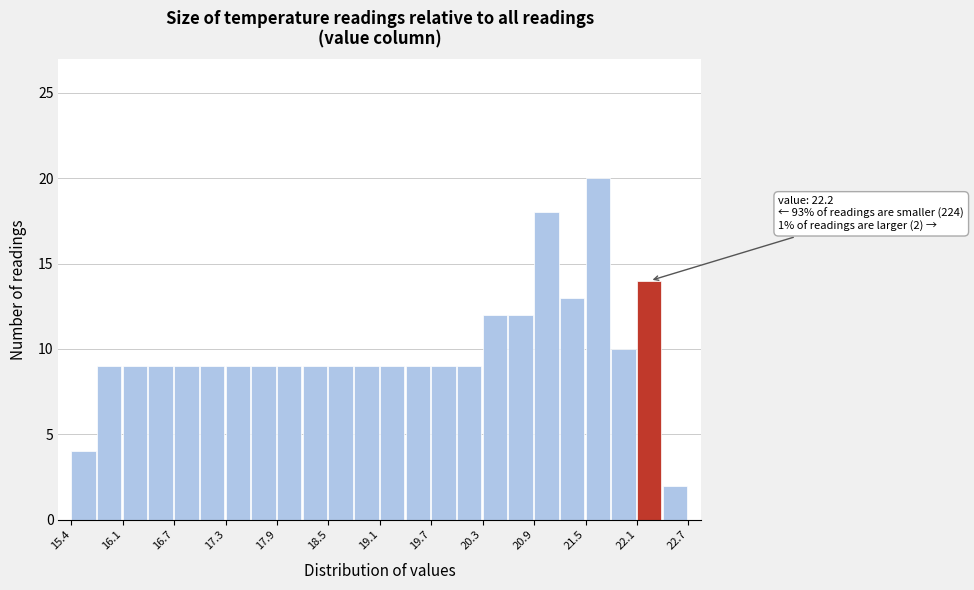

Read against the x-axis, roughly where is the centre of the tallest bar?

21.6